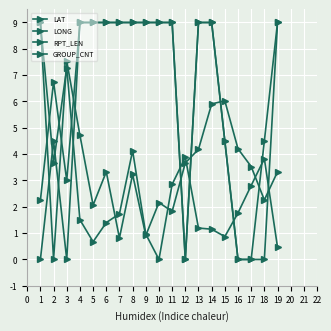

How many distinct data groups are displayed?

4